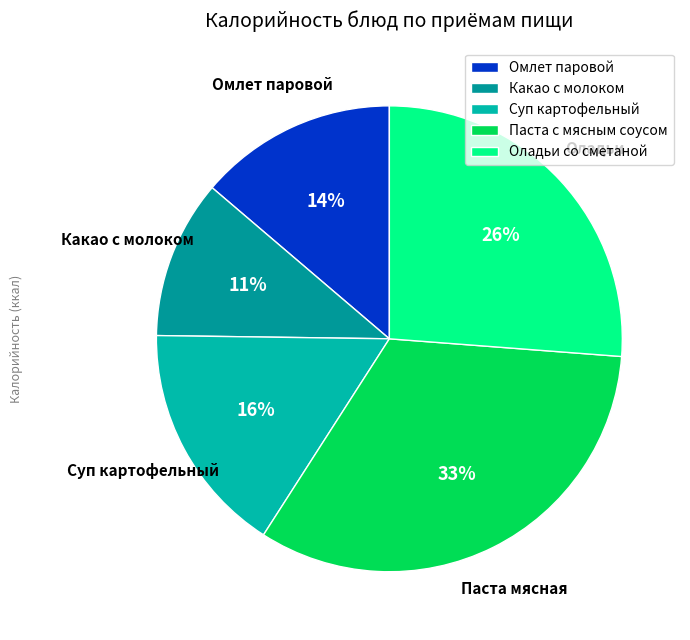

True or false: Какао с молоком accounts for 11% of the total.

True